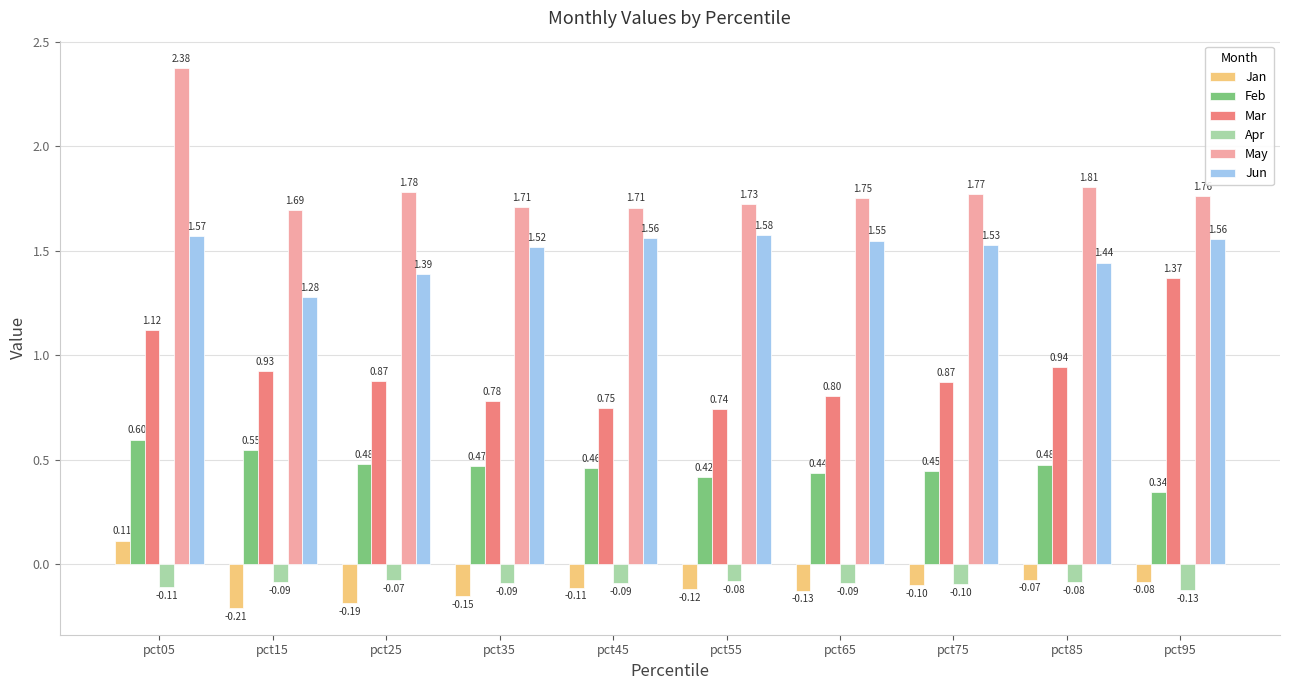

What is the difference between the highest and lowest values at pct85?

1.9